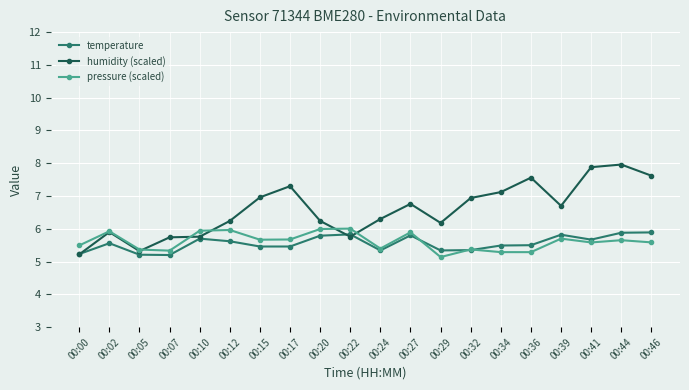

At which category is the sum across all series the highest?

00:44